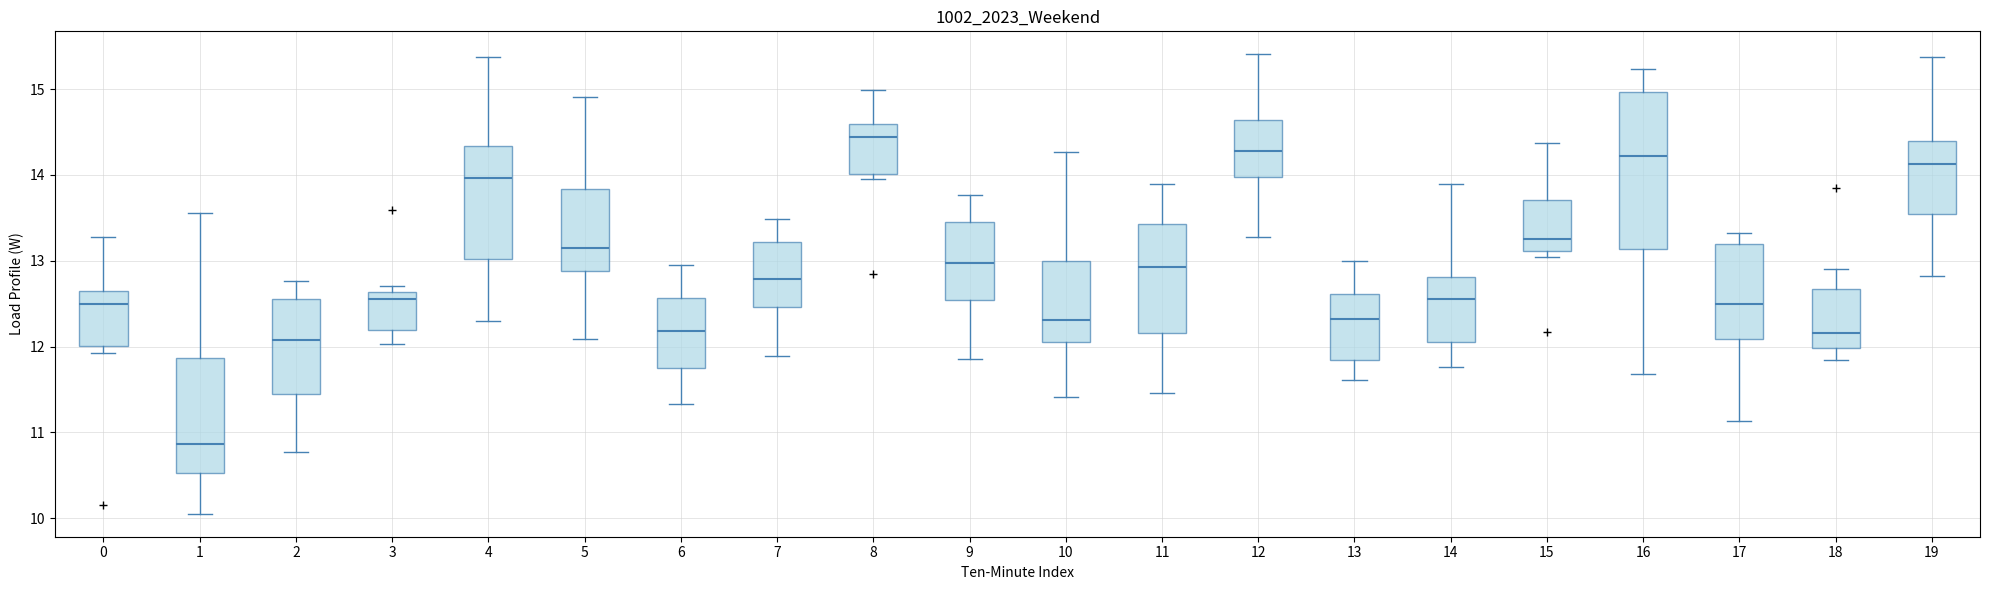

Comparing the boxes themselves (not the whiskers), which one is the tallest?

16